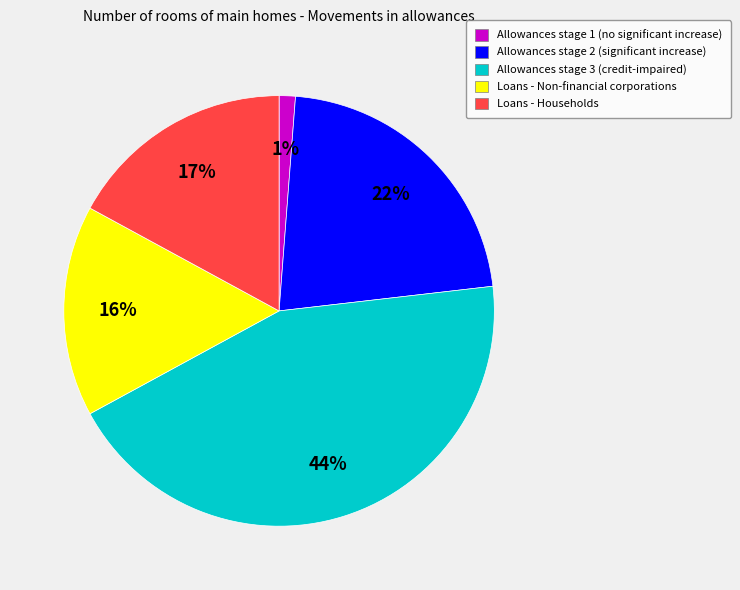

To the nearest percent, what is the average slice percentage?

20%